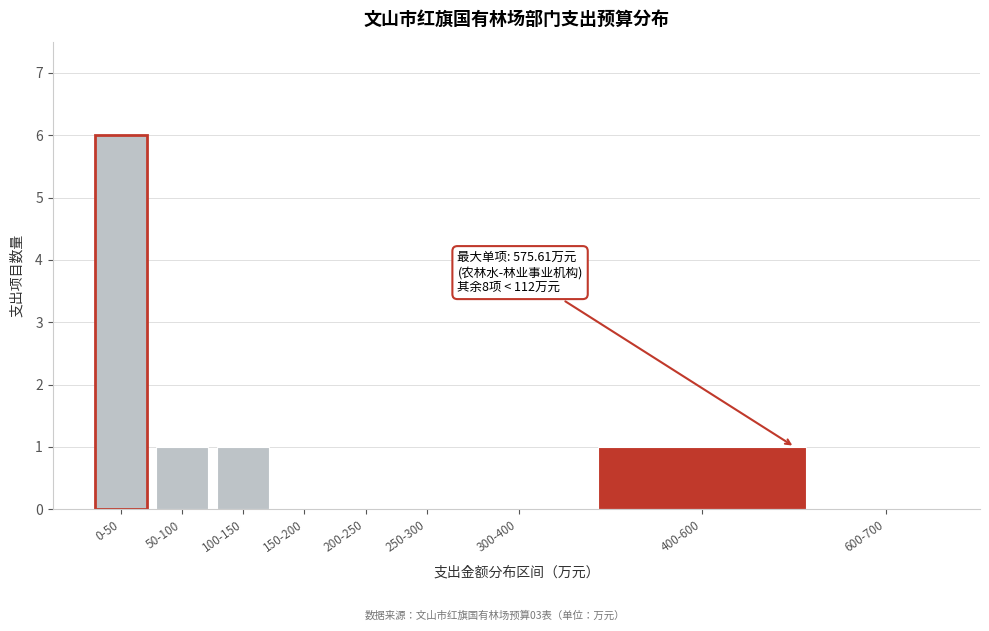

Reading left to right, extract all data points from this chart.

0-50=6	50-100=1	100-150=1	150-200=0	200-250=0	250-300=0	300-400=0	400-600=1	600-700=0